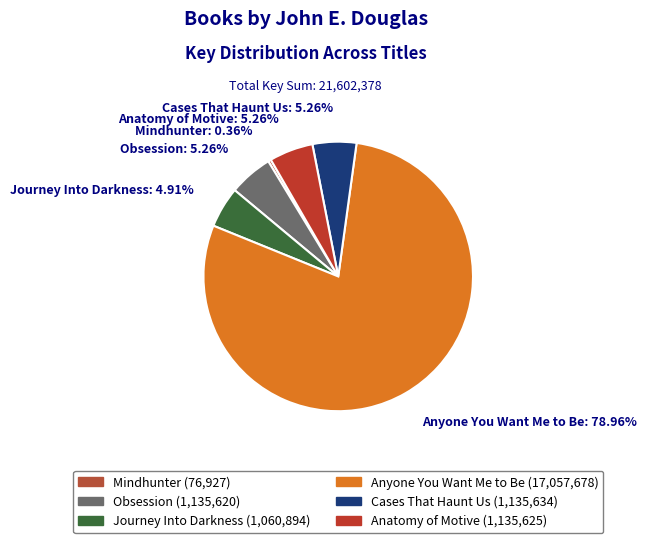

Which category accounts for the majority?

Anyone You Want Me to Be